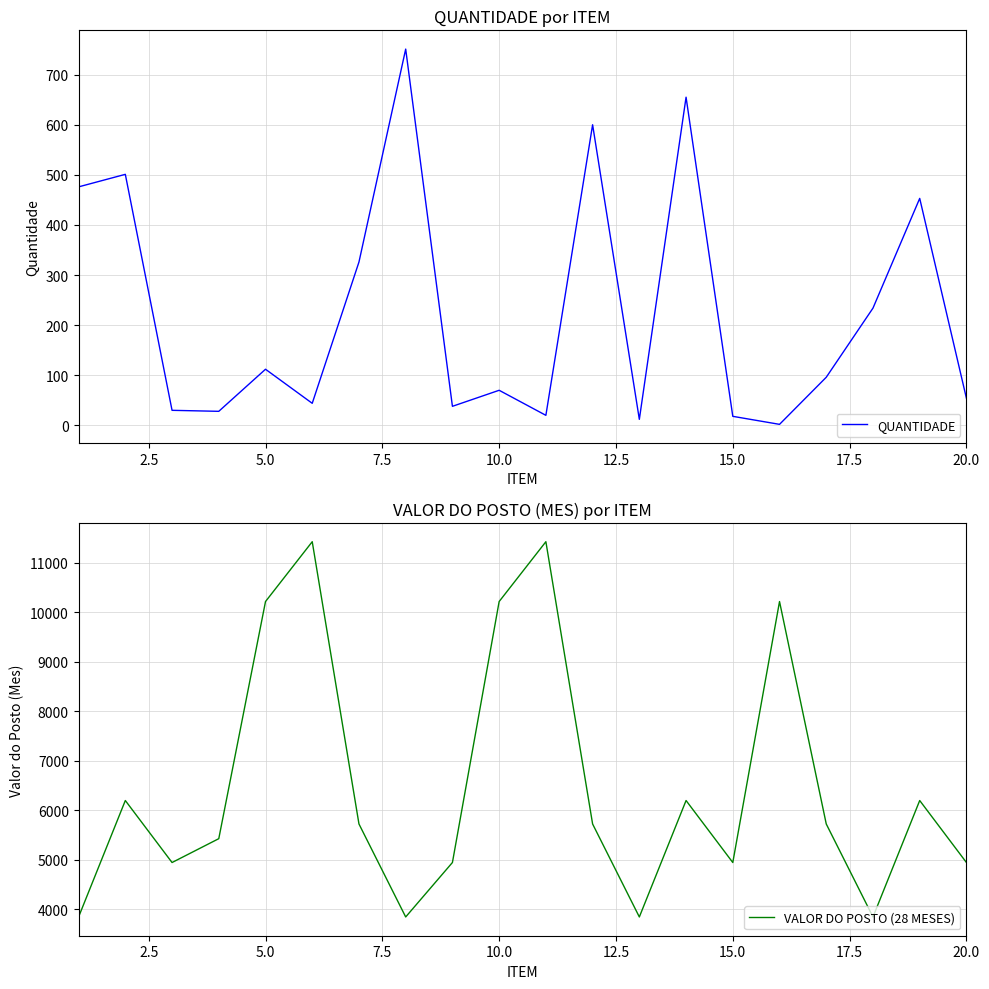

In VALOR DO POSTO (28 MESES), how many points are higher than both neighbors (excluding endpoints)?

6